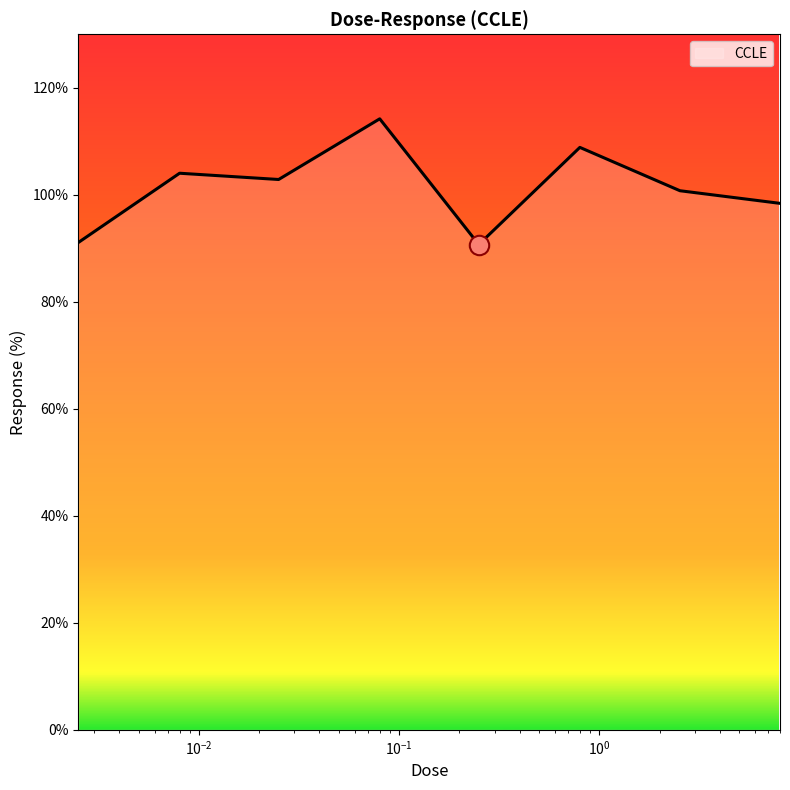

True or false: the data has more than 1 interior local peaks.

True